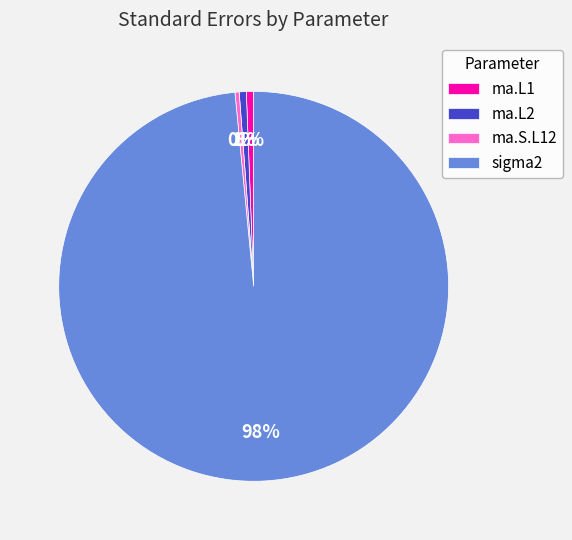

What is the largest slice in the pie chart?

sigma2